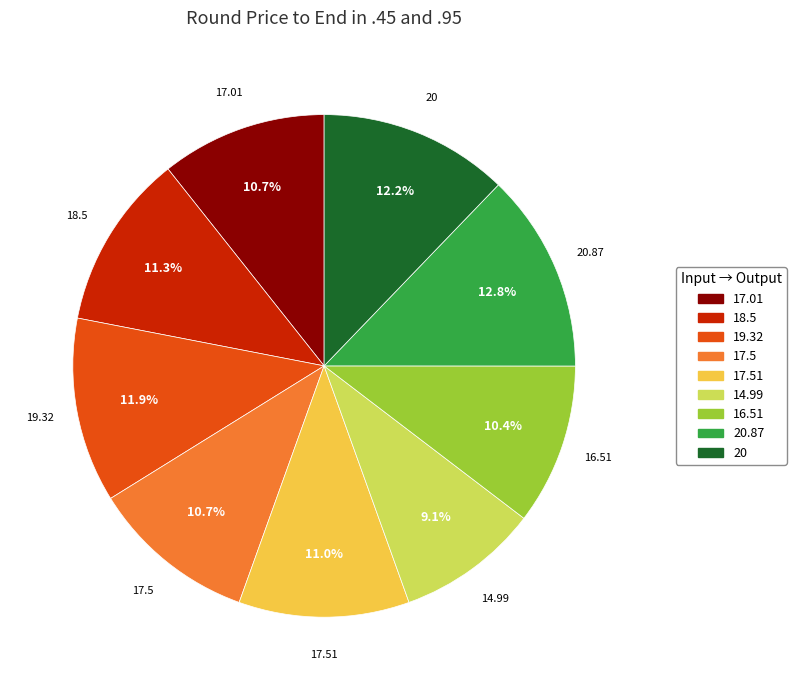

How many slices are in this pie chart?

9